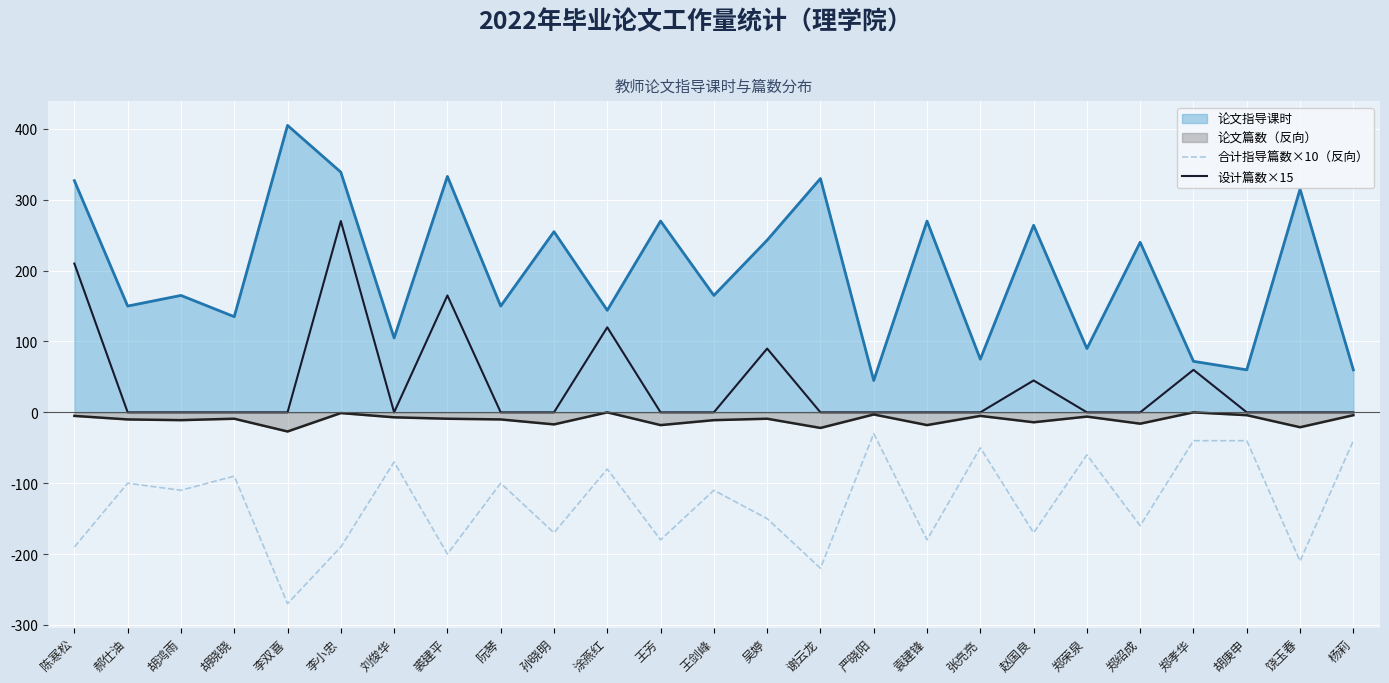

At which category does 设计篇数×15 reach its first local valley?

刘俊华